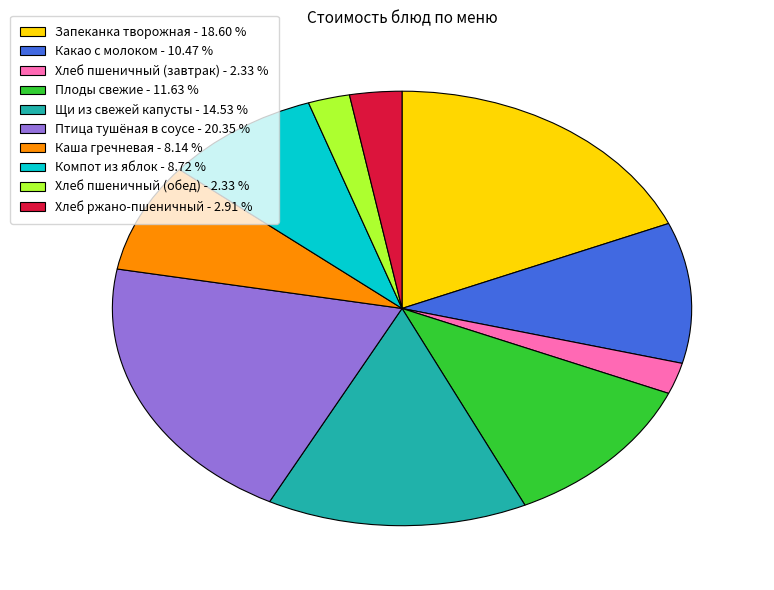

Count the number of slices in the pie.

10